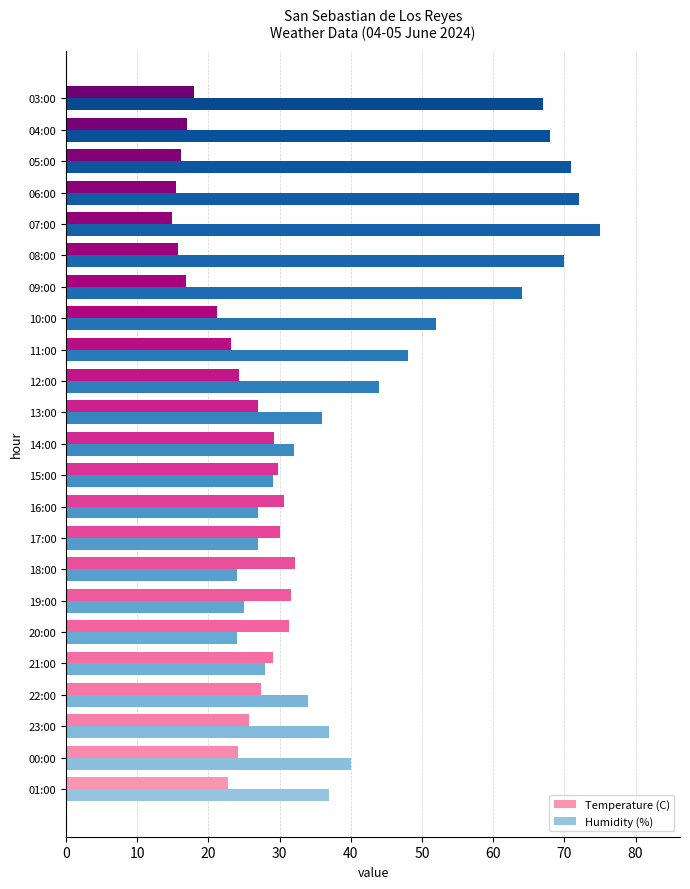

What is the difference between the Temperature (C) values at 10:00 and 13:00?

5.7